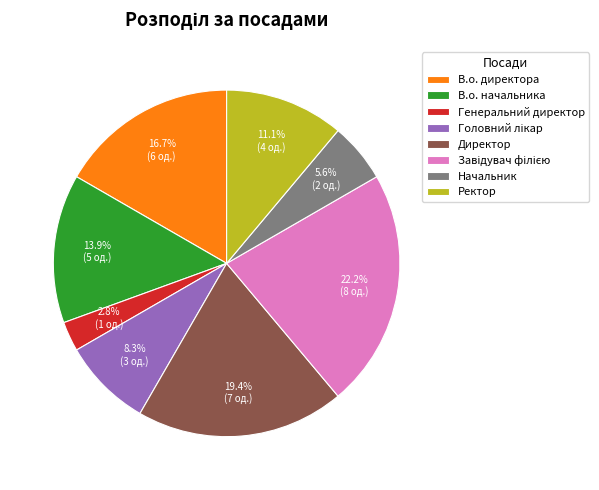

To the nearest percent, what is the average slice percentage?

12%